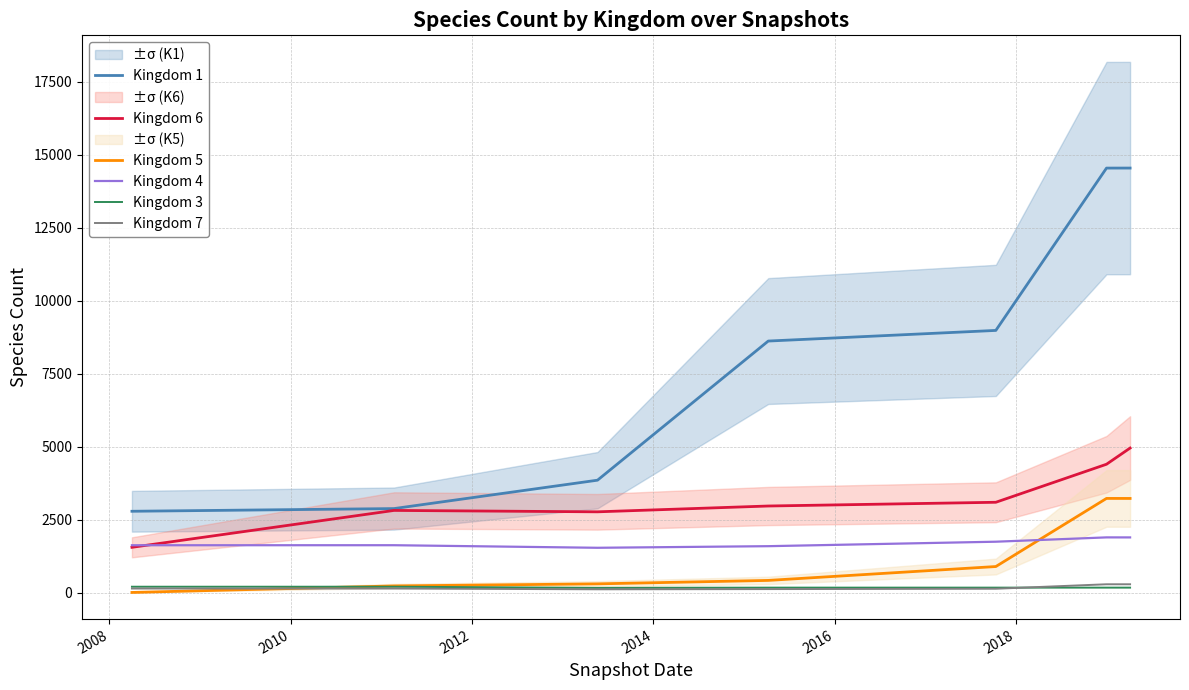

True or false: Kingdom 6 and Kingdom 7 cross at least once.

False